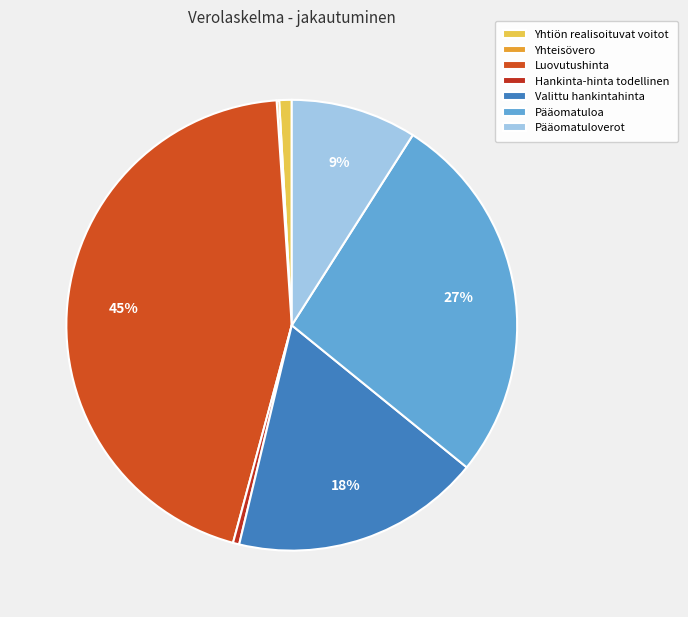

Does any single category account for the majority?

No